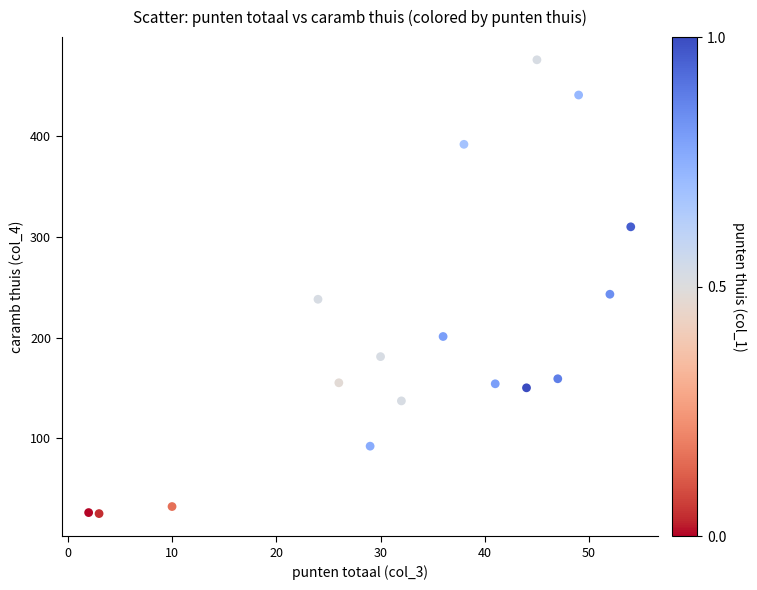

What is the range of X values (max minus min)?

52